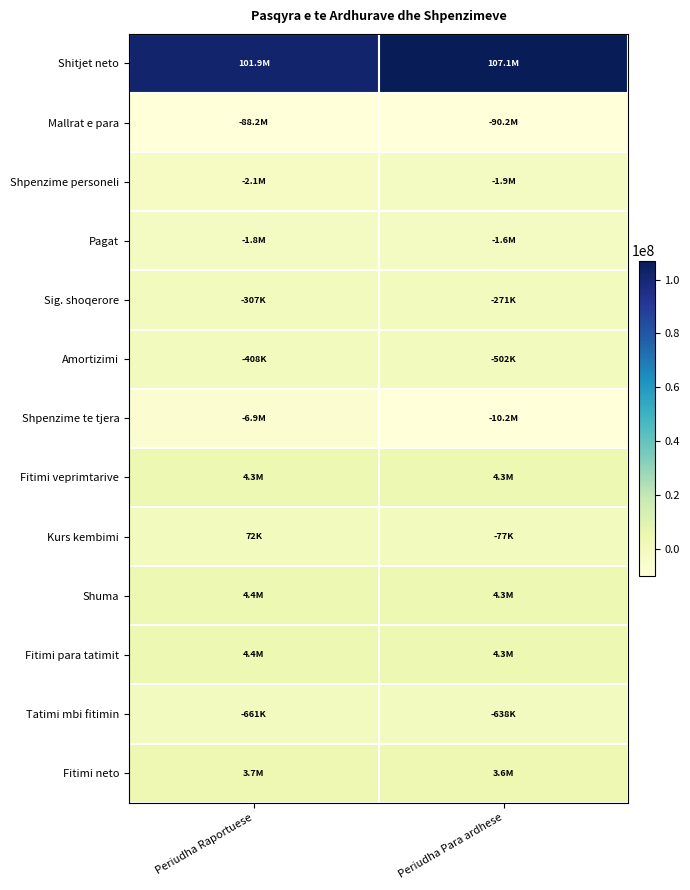

Reading left to right, what are all the values shown in this chart?

Shitjet neto: Periudha Raportuese=101885748	Periudha Para ardhese=107074857
Mallrat e para: Periudha Raportuese=-88171218	Periudha Para ardhese=-90189827
Shpenzime personeli: Periudha Raportuese=-2145487	Periudha Para ardhese=-1892806
Pagat: Periudha Raportuese=-1838470	Periudha Para ardhese=-1621948
Sig. shoqerore: Periudha Raportuese=-307017	Periudha Para ardhese=-270858
Amortizimi: Periudha Raportuese=-407951	Periudha Para ardhese=-501621
Shpenzime te tjera: Periudha Raportuese=-6851541	Periudha Para ardhese=-10157562
Fitimi veprimtarive: Periudha Raportuese=4309551	Periudha Para ardhese=4333041
Kurs kembimi: Periudha Raportuese=72437	Periudha Para ardhese=-77373
Shuma: Periudha Raportuese=4381988	Periudha Para ardhese=4255668
Fitimi para tatimit: Periudha Raportuese=4381988	Periudha Para ardhese=4255668
Tatimi mbi fitimin: Periudha Raportuese=-660703	Periudha Para ardhese=-638500
Fitimi neto: Periudha Raportuese=3721285	Periudha Para ardhese=3617168